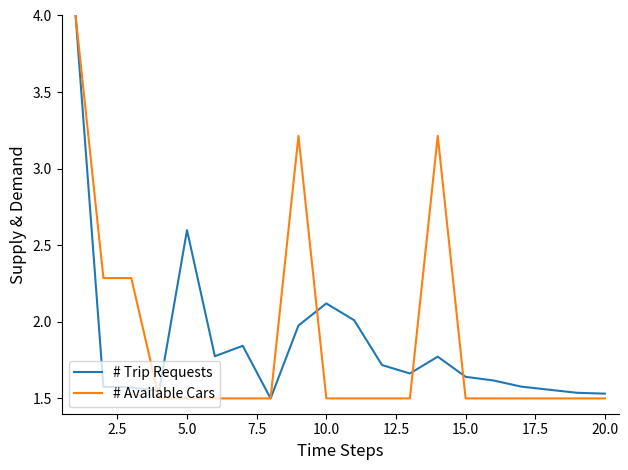

What is the maximum value shown in the chart?

4.0